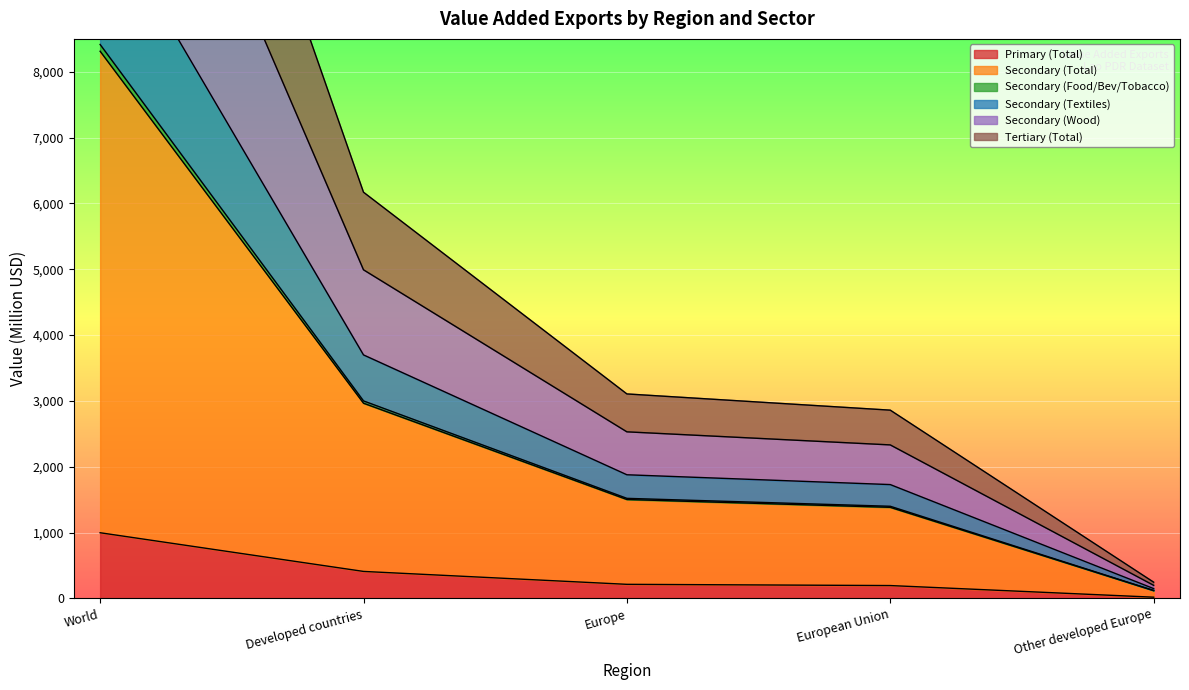

Which series has the largest range (max minus min)?

Secondary (Total)